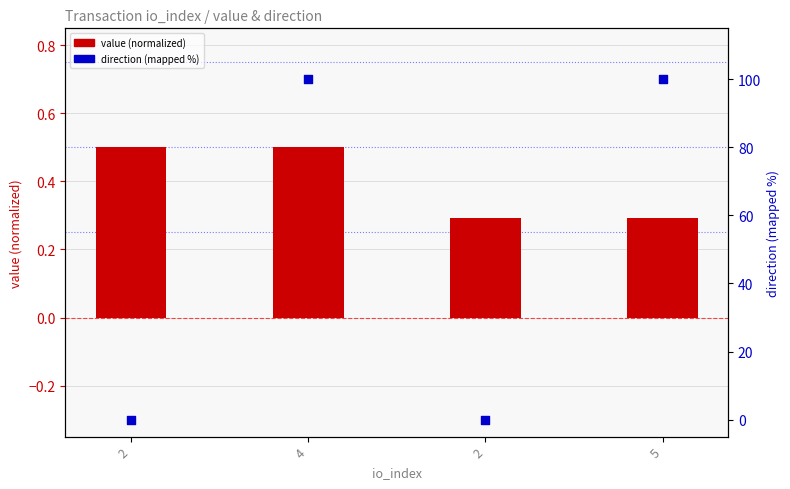

What is the total value across all series at 4?

100.5